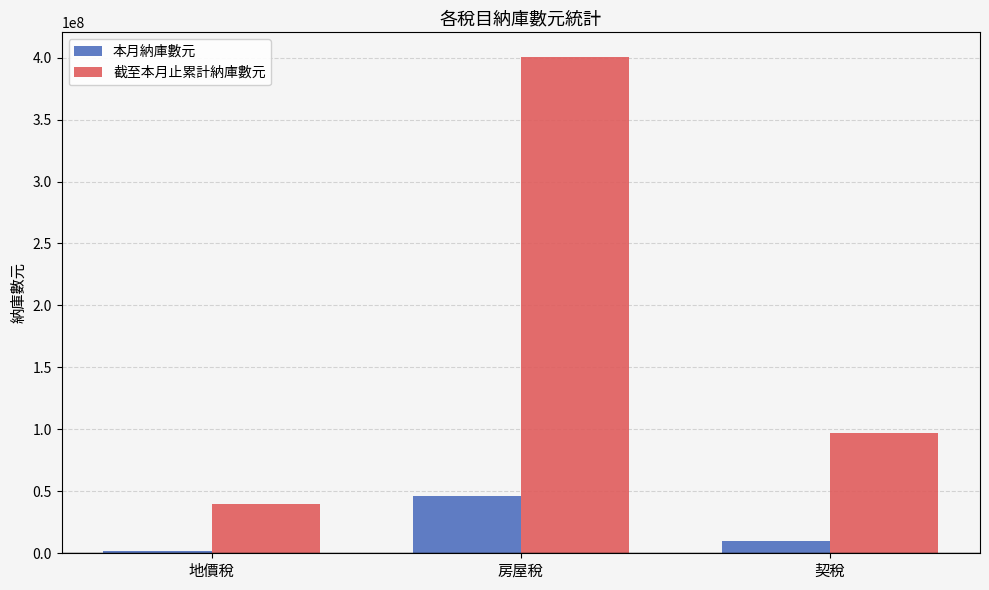

What is the label of the 3rd bar from the right?

地價稅